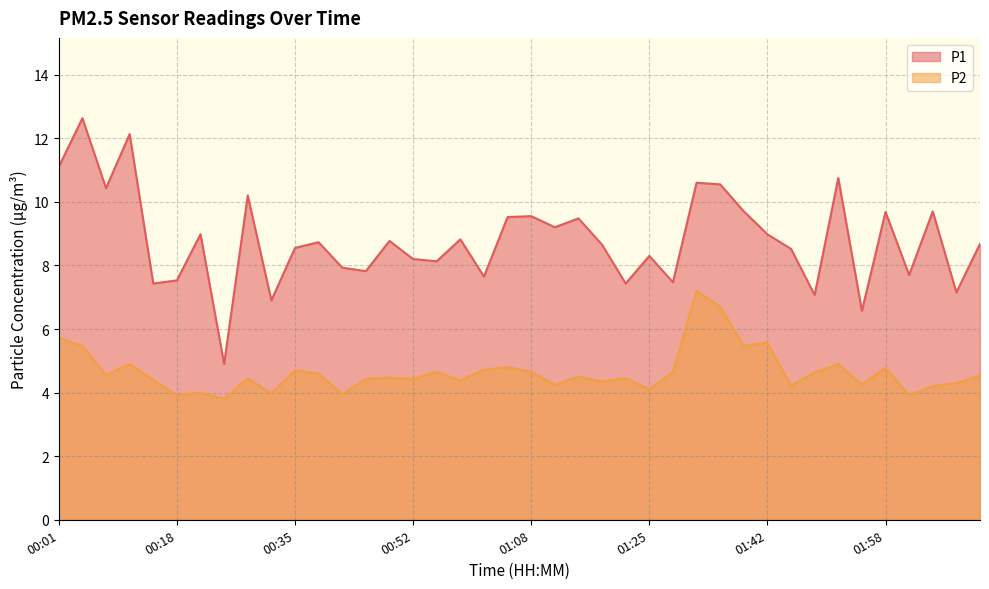

True or false: P1 has a value of 8.8 at 00:48.

True